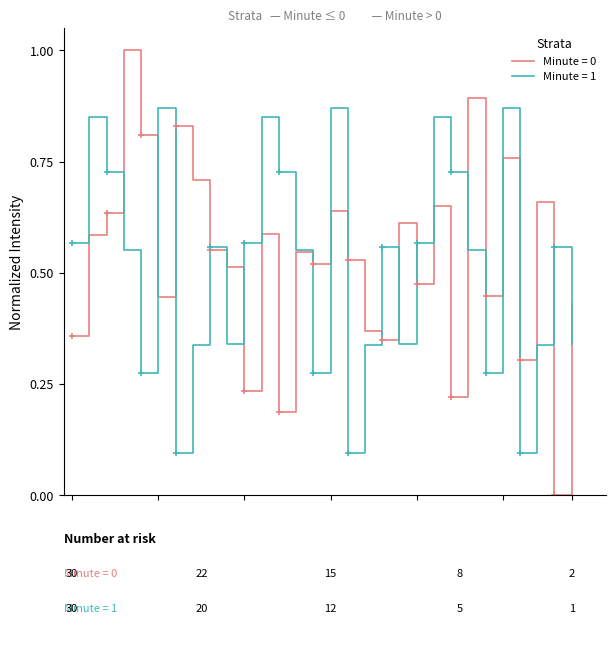

Which series has the widest spread of values?

Minute = 0